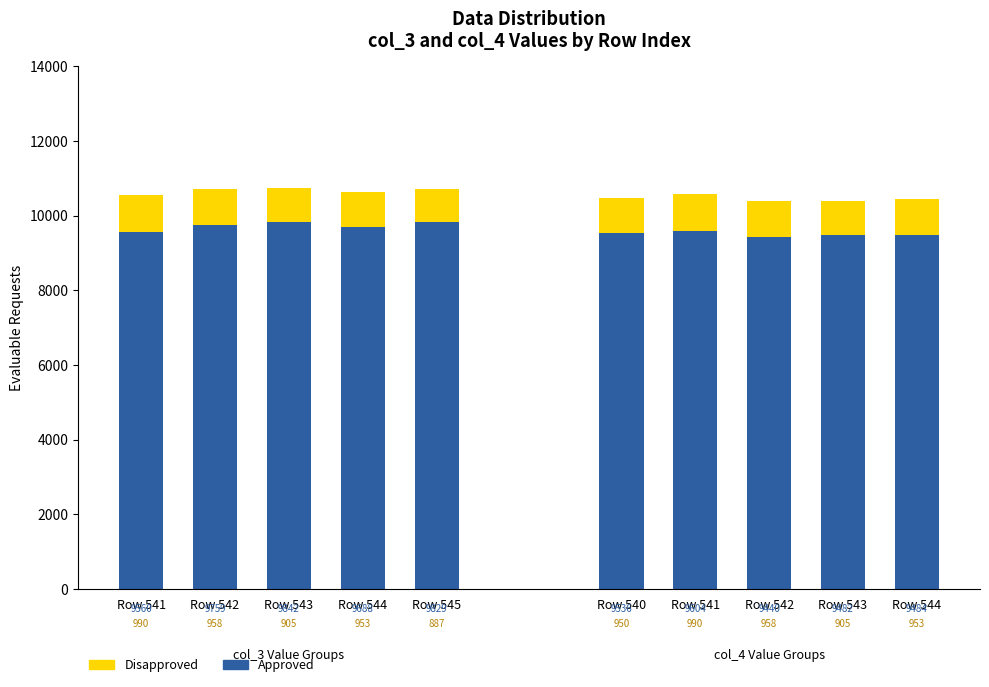

What is the sum of the Approved values at Row 543 and Row 544?

19530